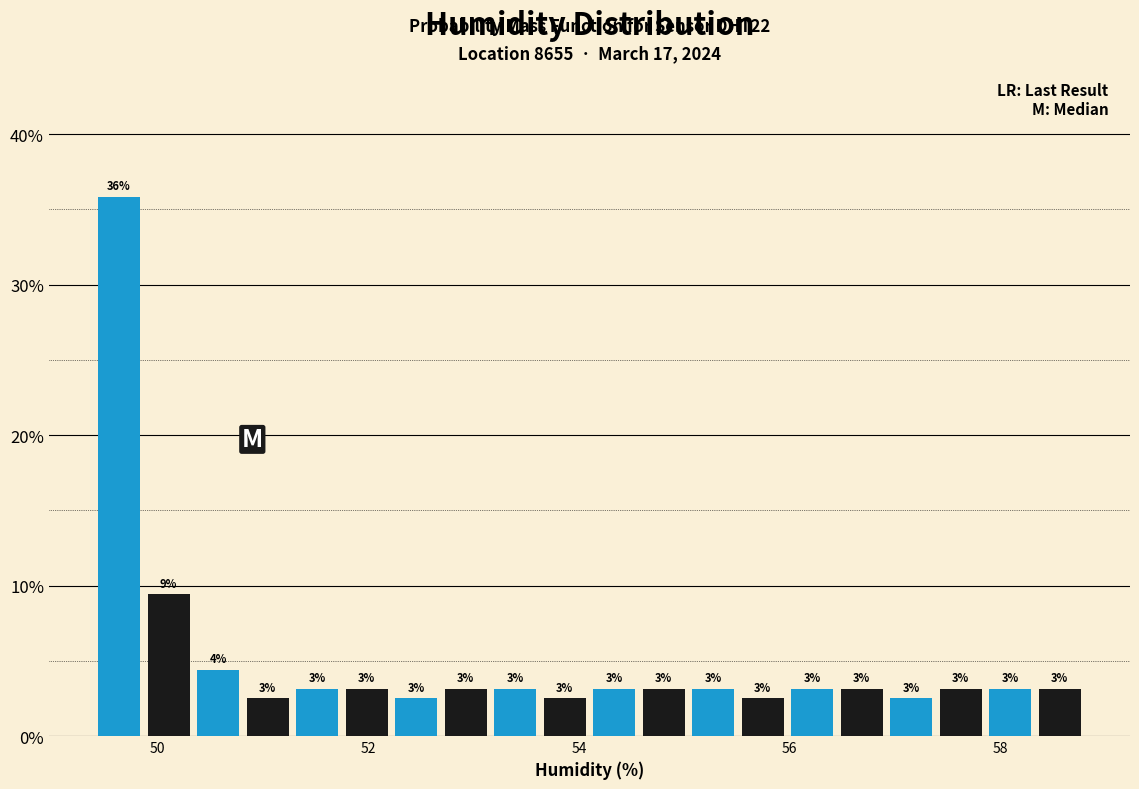

Around what value on the x-axis is the tallest bar? Give the approximate position of its centre, as read against the axis.

49.6